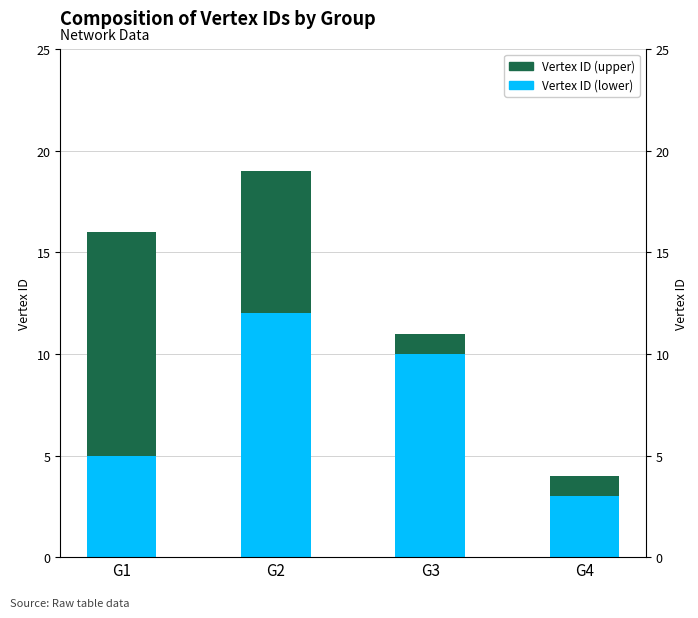

At which label does Vertex ID (upper) first exceed 7?

G1